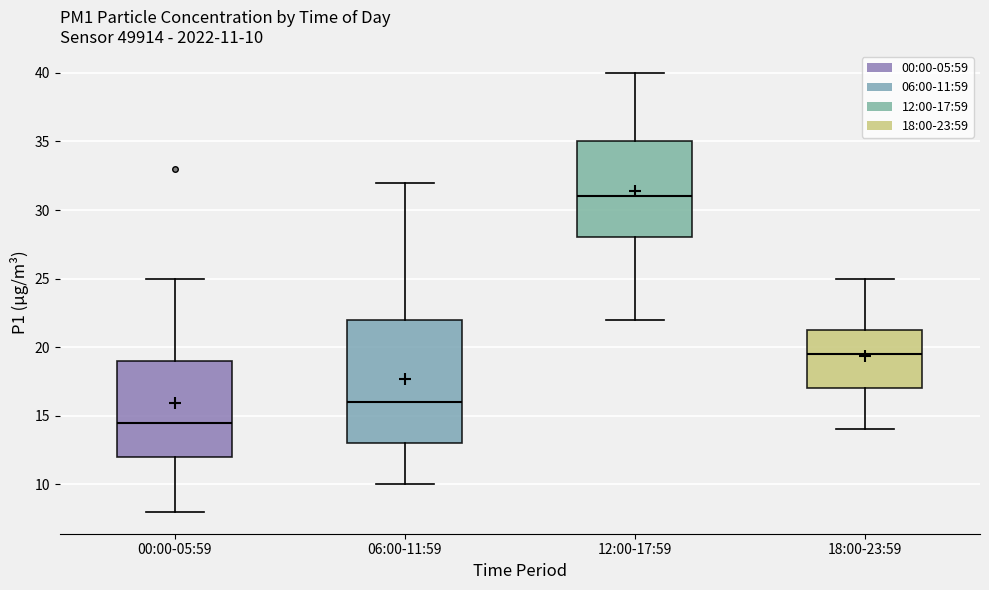

Which box has the highest median line?

12:00-17:59